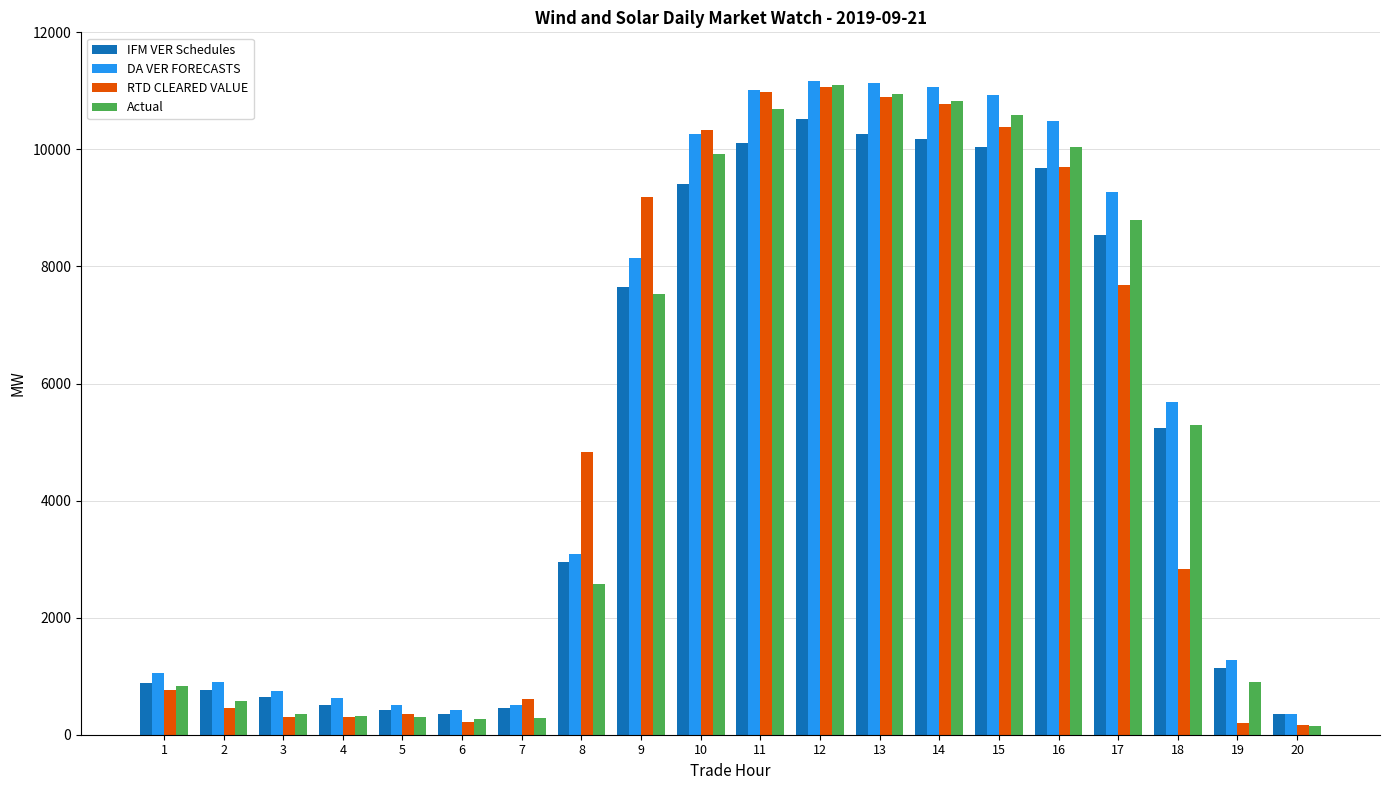

Count the number of categories in the chart.

20